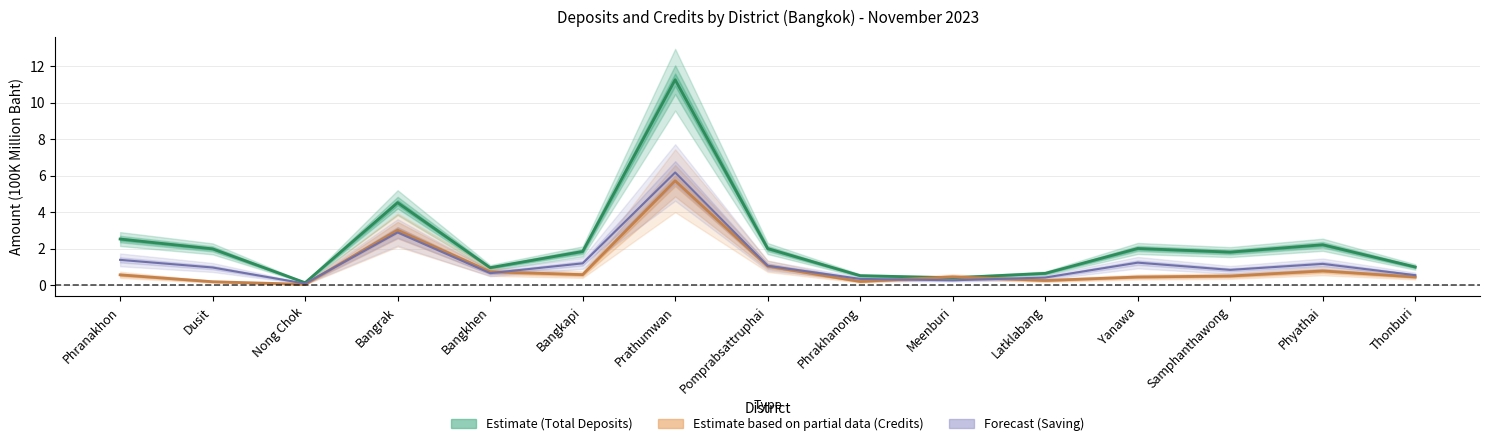

Rank the series by their maximum value, from lowest to highest.

Total Credits (Partial Estimate), Saving (Forecast), Total Deposits (Estimate)